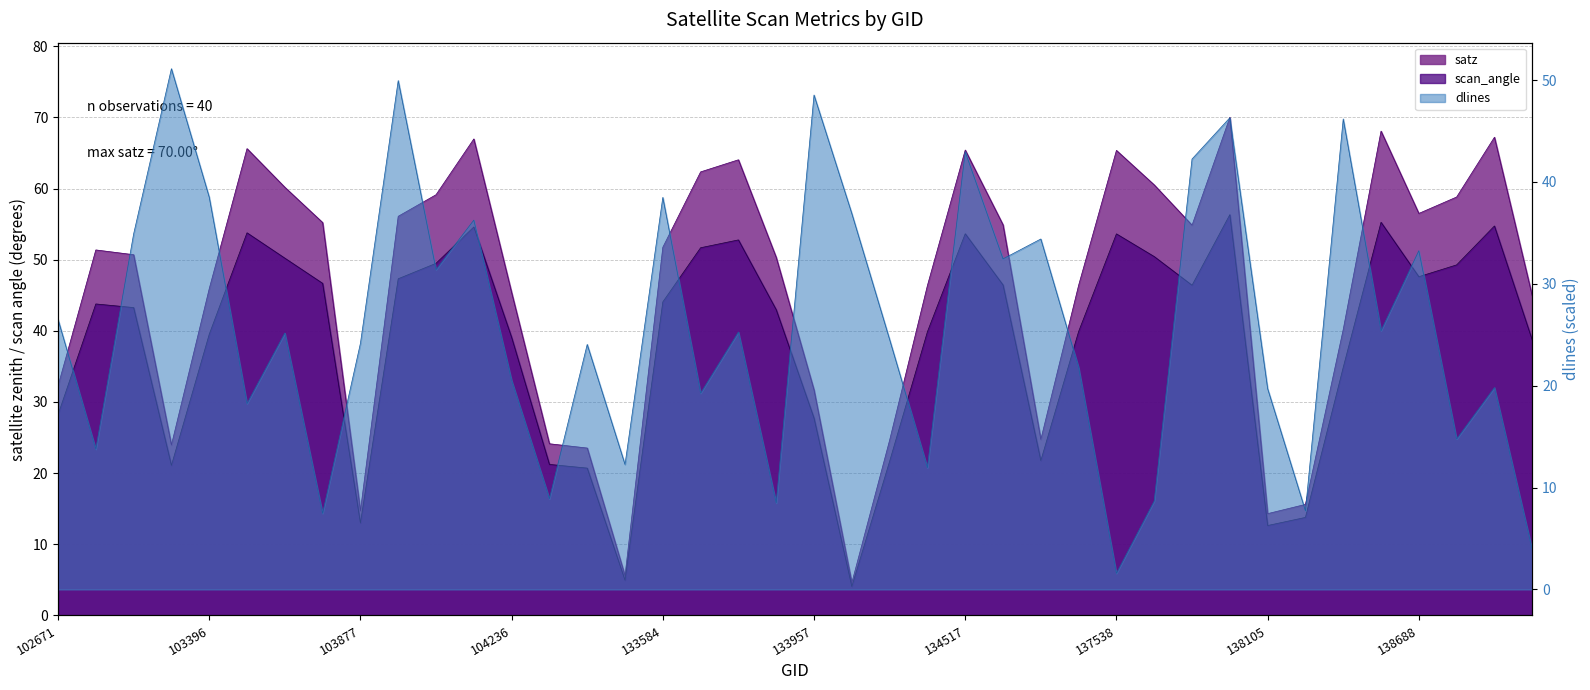

At which category does dlines reach its first local peak?

103278